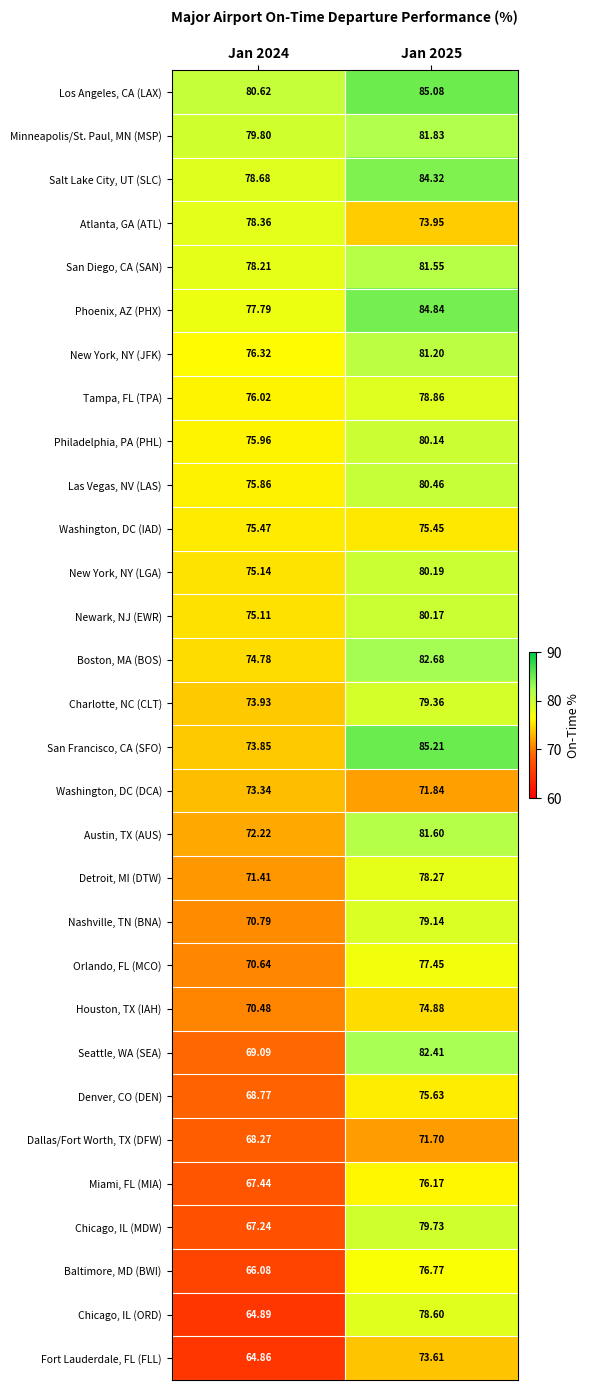

Which series has the largest total across all categories?

Los Angeles, CA (LAX)